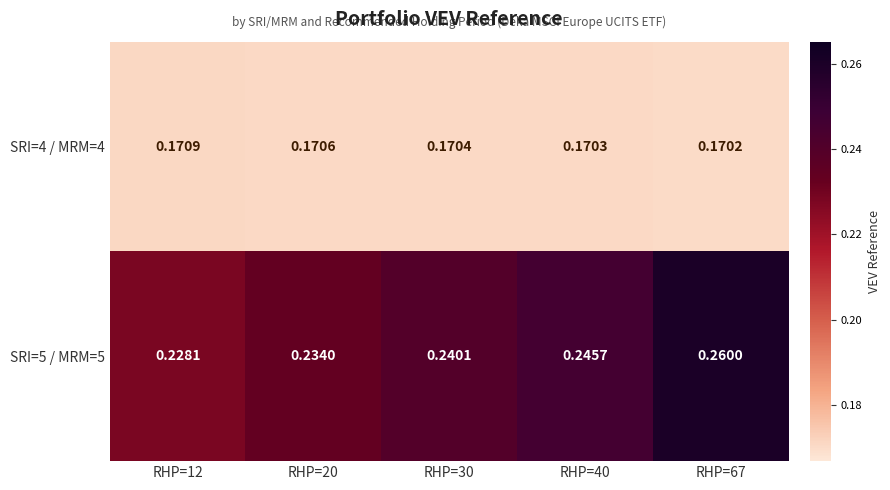

Which series changed the most between RHP=20 and RHP=40?

SRI=5 / MRM=5